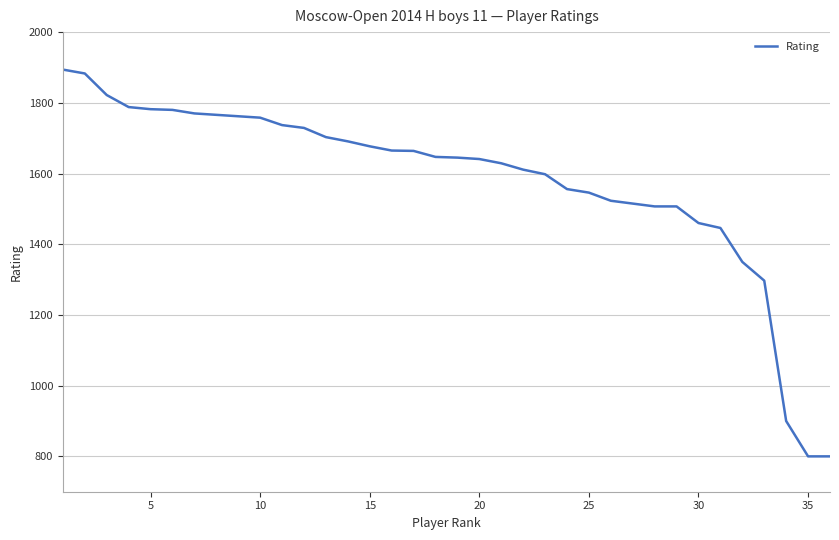

What is the difference between the maximum and minimum values?

1094